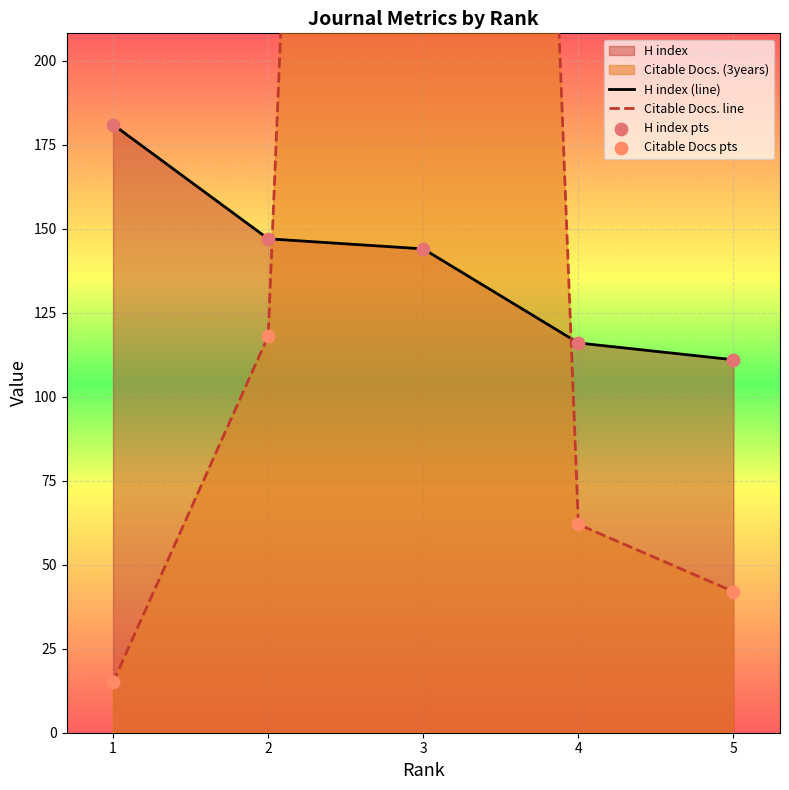

The value of H index (line) at 4 is 176. True or false?

False